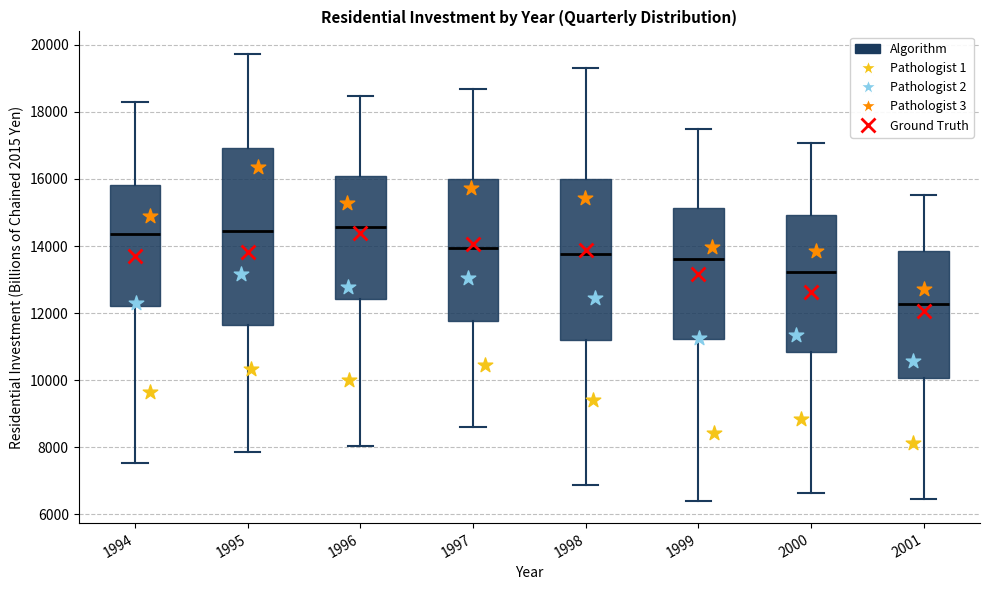

Reading left to right, transcribe this box plot: for each box, give where its median line is, the range the box spans, and where its two whiskers end, as read against the y-axis. The values are not printed on the chart, so give them approximately, as read against the axis.

1994: median 14400, box 12200 to 15800, whiskers 7600 to 18200
1995: median 14400, box 11600 to 17000, whiskers 7800 to 19800
1996: median 14600, box 12400 to 16000, whiskers 8000 to 18400
1997: median 14000, box 11800 to 16000, whiskers 8600 to 18600
1998: median 13800, box 11200 to 16000, whiskers 6800 to 19400
1999: median 13600, box 11200 to 15200, whiskers 6400 to 17400
2000: median 13200, box 10800 to 15000, whiskers 6600 to 17000
2001: median 12200, box 10000 to 13800, whiskers 6400 to 15600